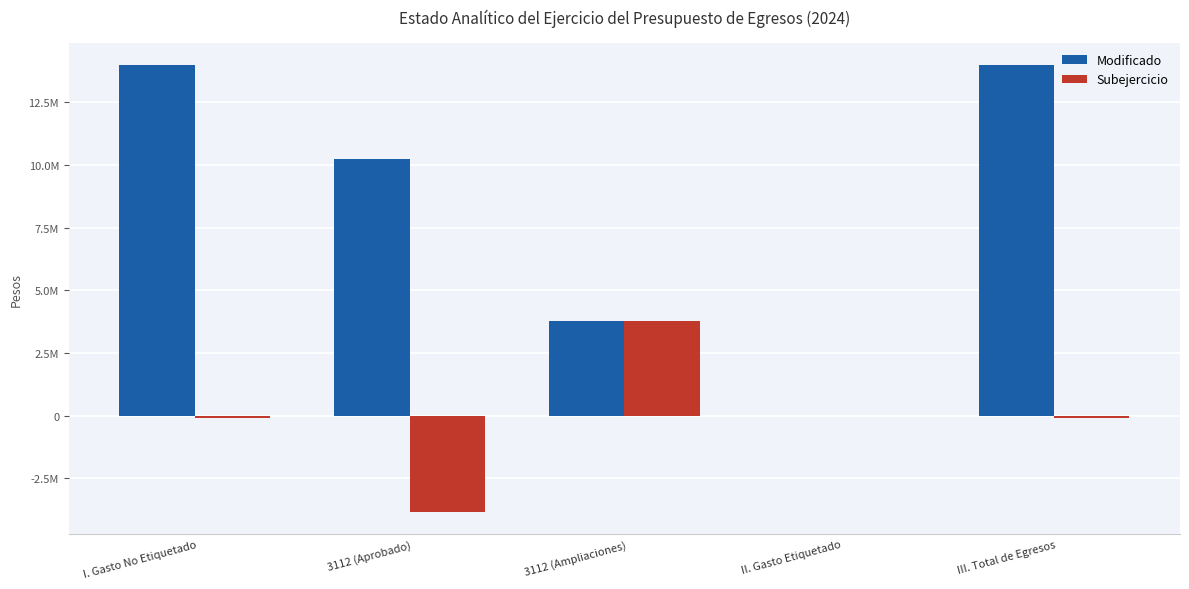

Does the chart contain stacked bars?

No